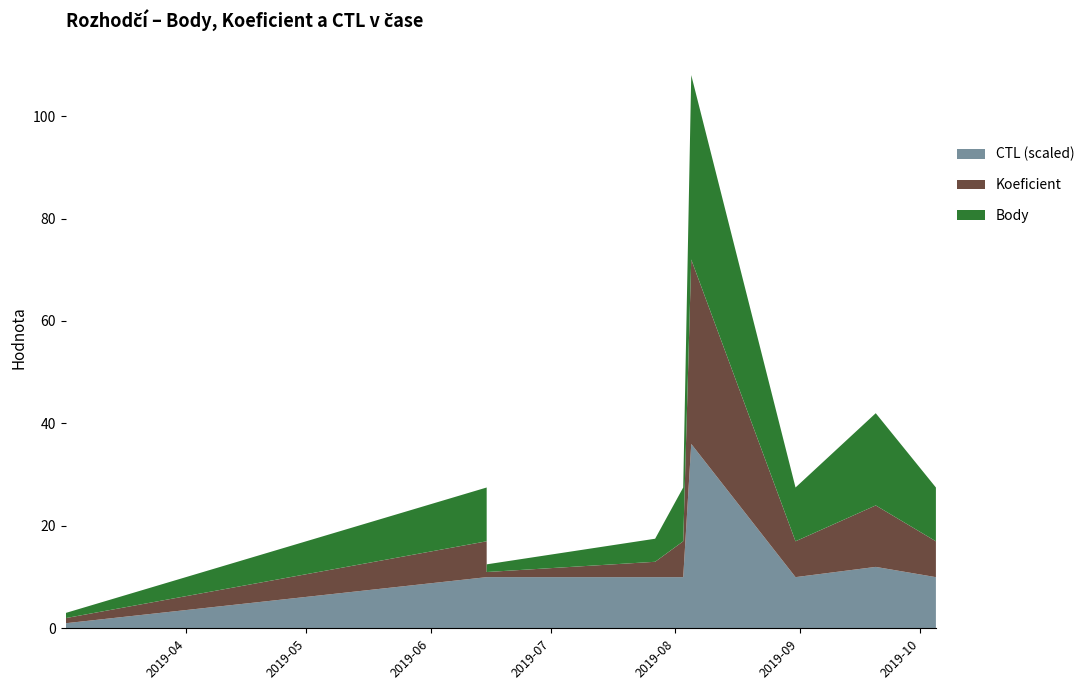

Reading left to right, list all the values displayed in this chart.

Body: 1.0	10.5	1.5	4.5	10.5	36.0	10.5	10.5	18.0	10.5
Koeficient: 1.0	7.0	1.0	3.0	7.0	36.0	7.0	7.0	12.0	7.0
CTL_scaled: 1.0	10.0	10.0	10.0	10.0	36.0	10.0	10.0	12.0	10.0